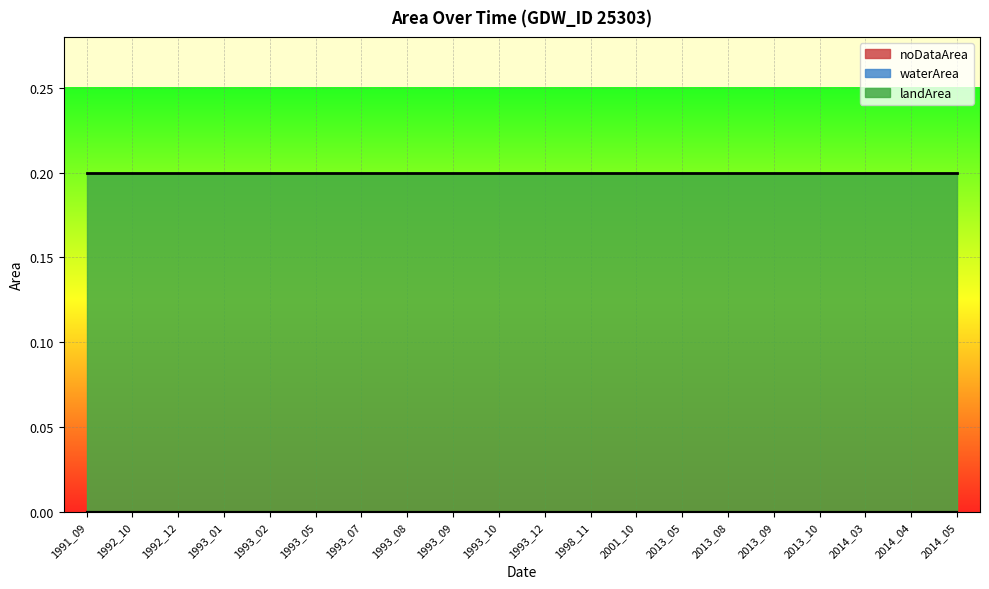

At which category does the chart reach its peak across all series?

1991_09